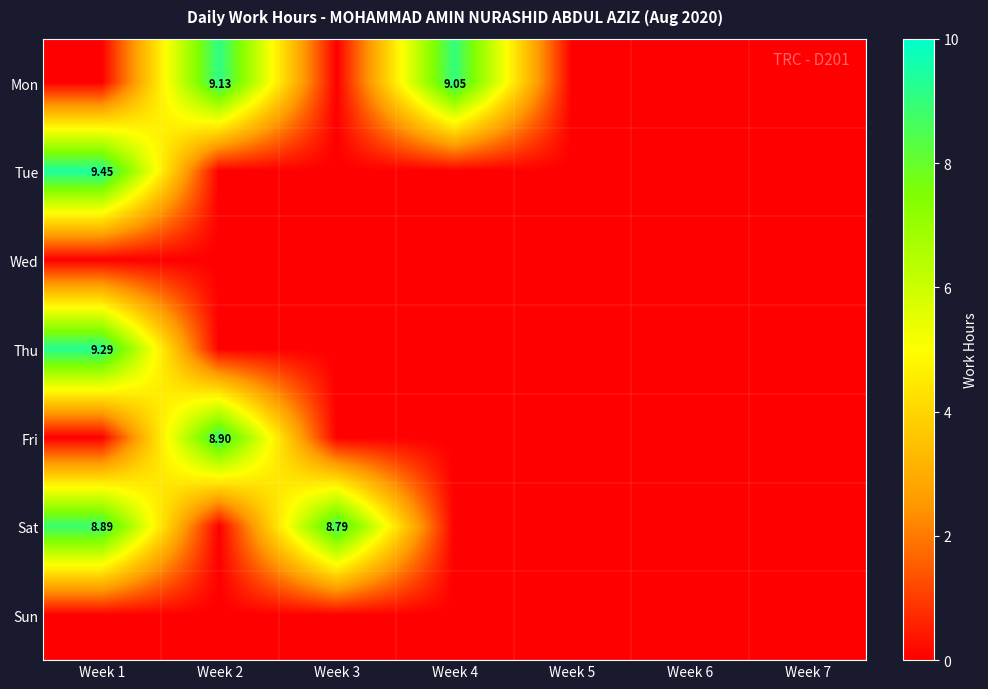

The value of Mon at Week 3 is 0.0. True or false?

True